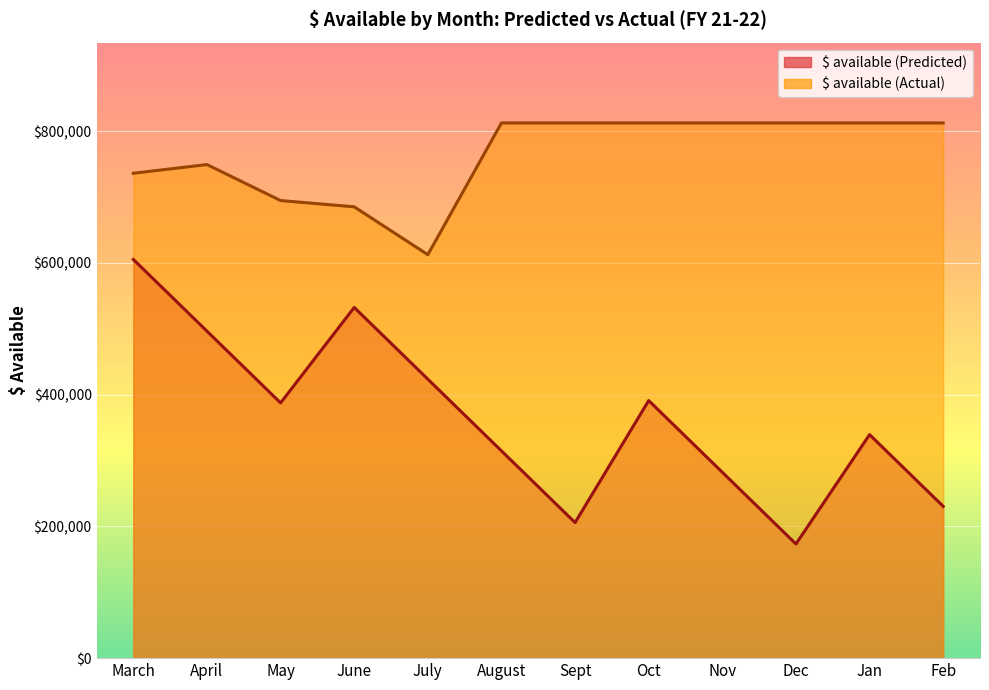

What is the smallest value displayed?

173294